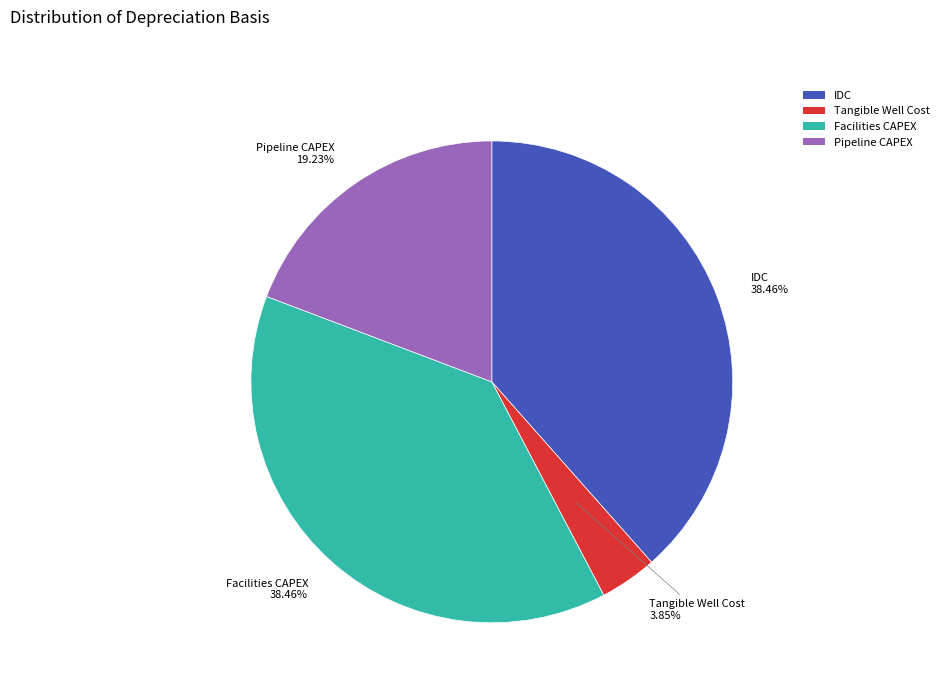

Does Tangible Well Cost account for over 50% of the chart?

No